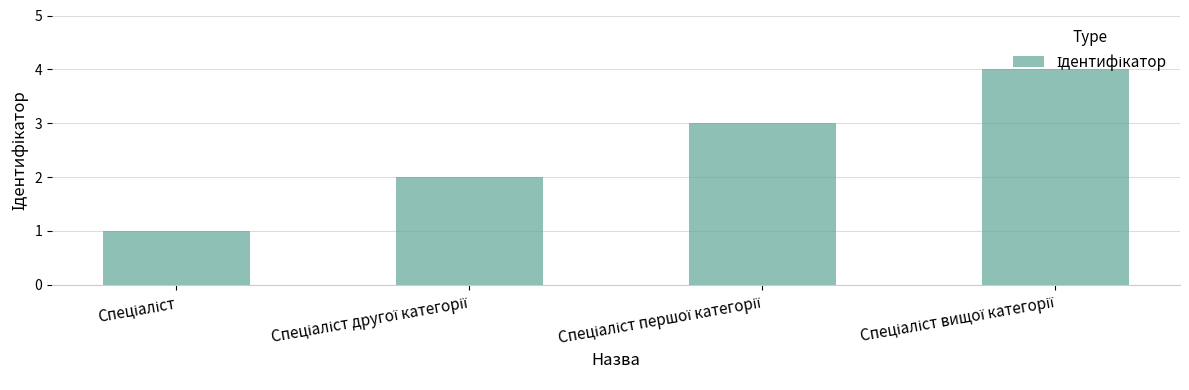

What is the greatest value displayed?

4